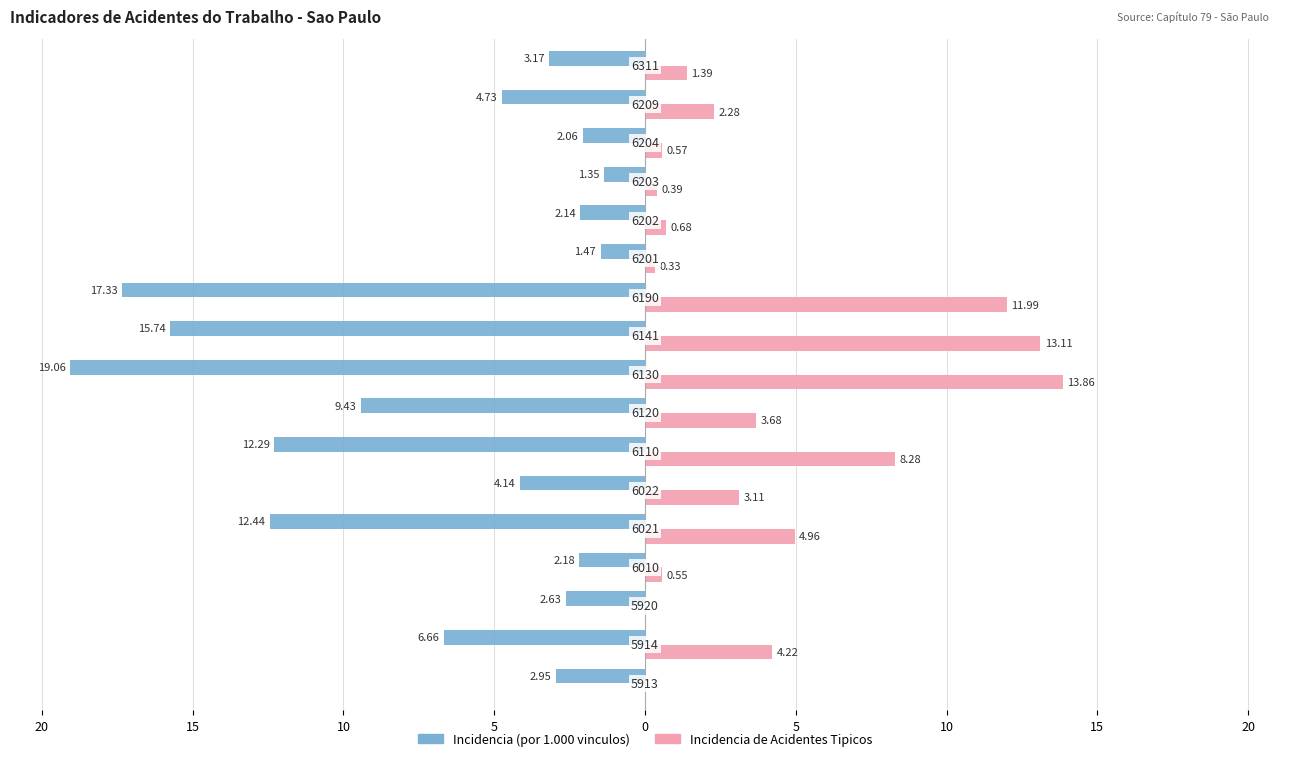

How many groups of bars are there?

17